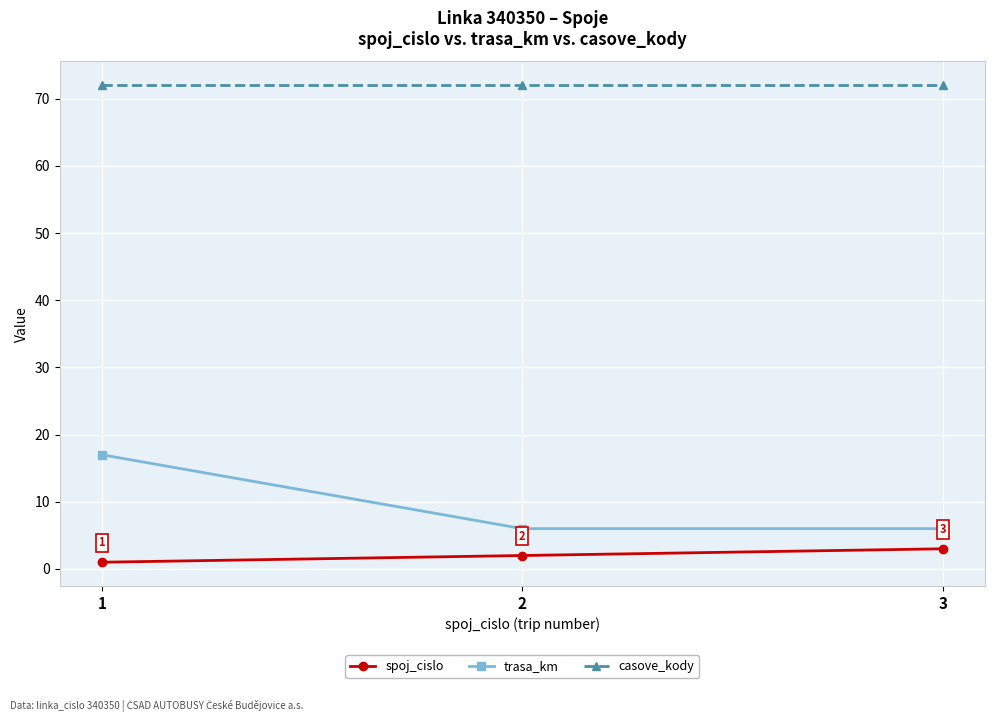

What value does the trasa_km series have at 2?

6